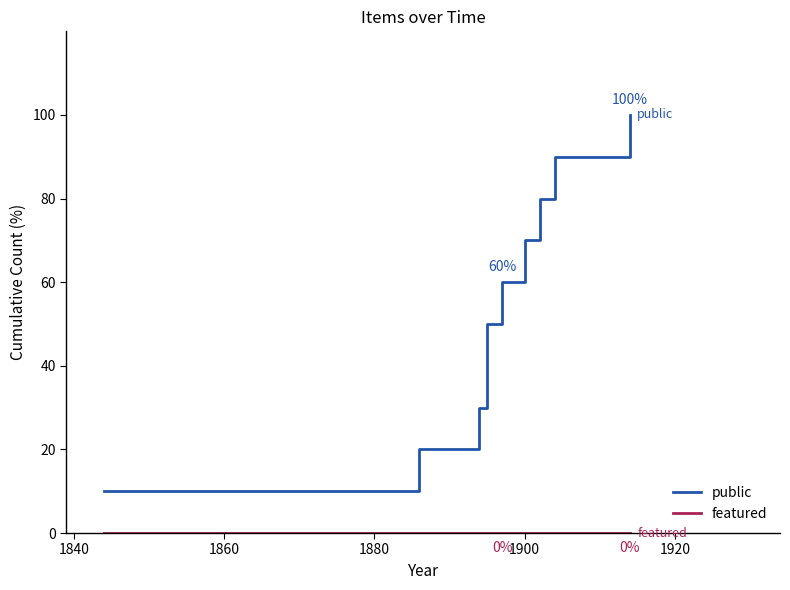

Which series has the widest spread of values?

public